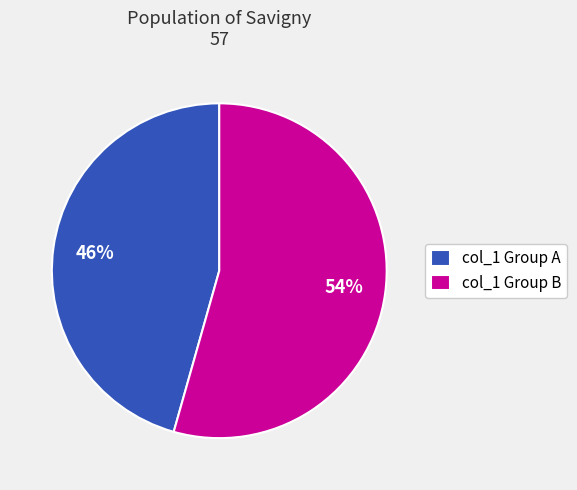

How many slices are in this pie chart?

2